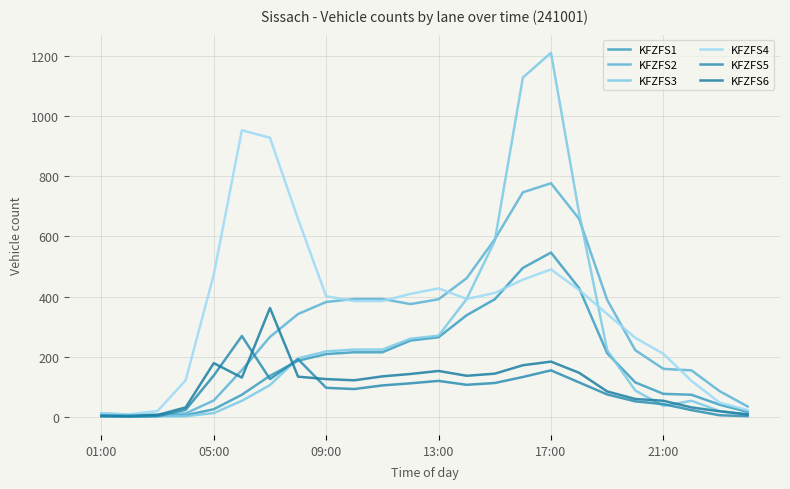

What is the difference between the maximum and minimum values in the KFZFS2 series?

768